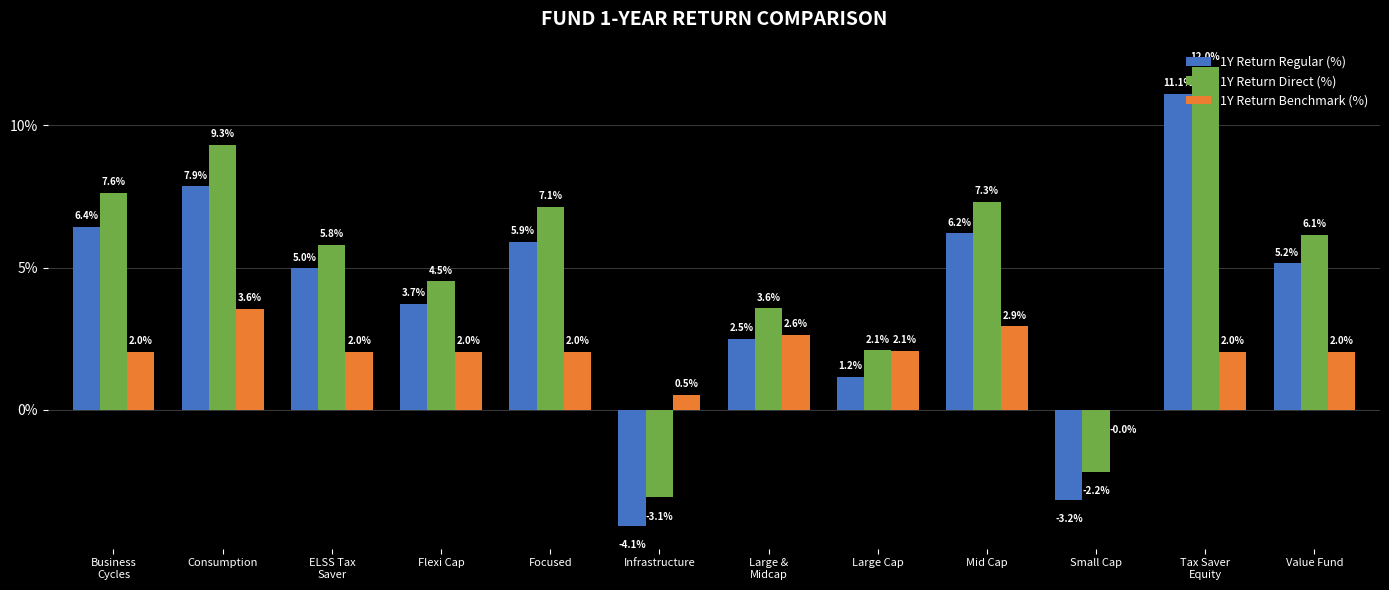

What is the sum of the 1Y Return Benchmark (%) values at Consumption and Value Fund?

5.6